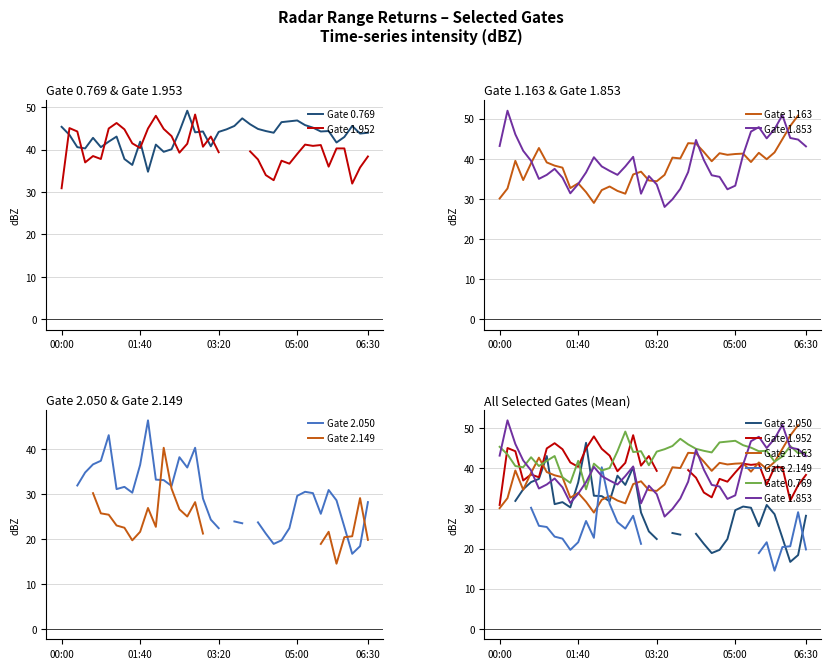

How many data points in Gate 1.163 are above 39?

20